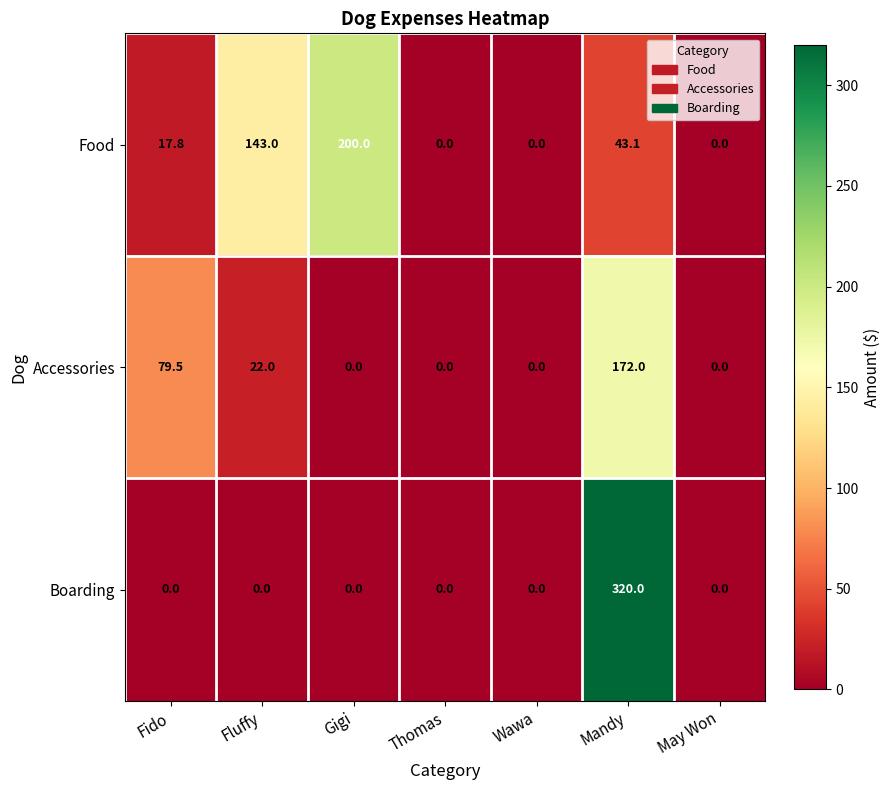

List the series in order of their peak value, highest first.

Boarding, Food, Accessories